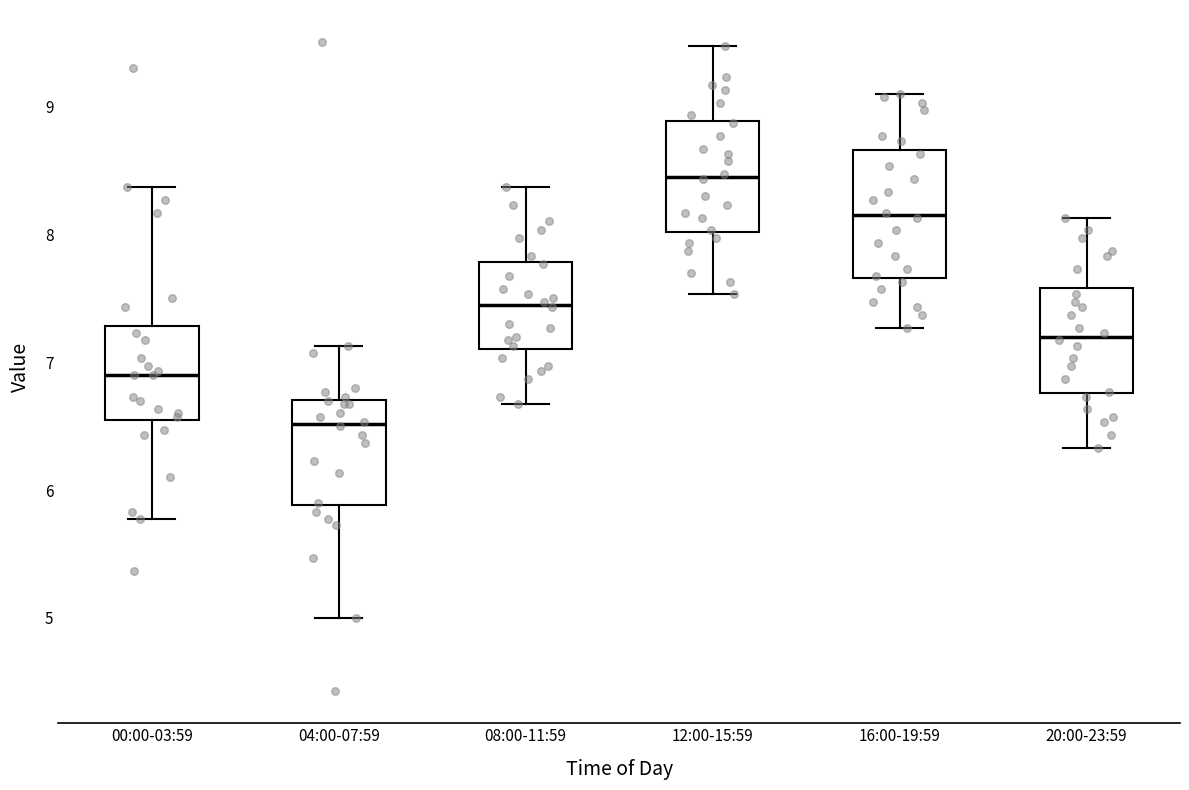

Reading left to right, transcribe this box plot: for each box, give where its median line is, the range the box spans, and where its two whiskers end, as read against the y-axis. The values are not printed on the chart, so give them approximately, as read against the axis.

00:00-03:59: median 6.9, box 6.5 to 7.3, whiskers 5.8 to 8.4
04:00-07:59: median 6.5, box 5.9 to 6.7, whiskers 5.0 to 7.1
08:00-11:59: median 7.5, box 7.1 to 7.8, whiskers 6.7 to 8.4
12:00-15:59: median 8.5, box 8.0 to 8.9, whiskers 7.5 to 9.5
16:00-19:59: median 8.2, box 7.7 to 8.7, whiskers 7.3 to 9.1
20:00-23:59: median 7.2, box 6.8 to 7.6, whiskers 6.3 to 8.1